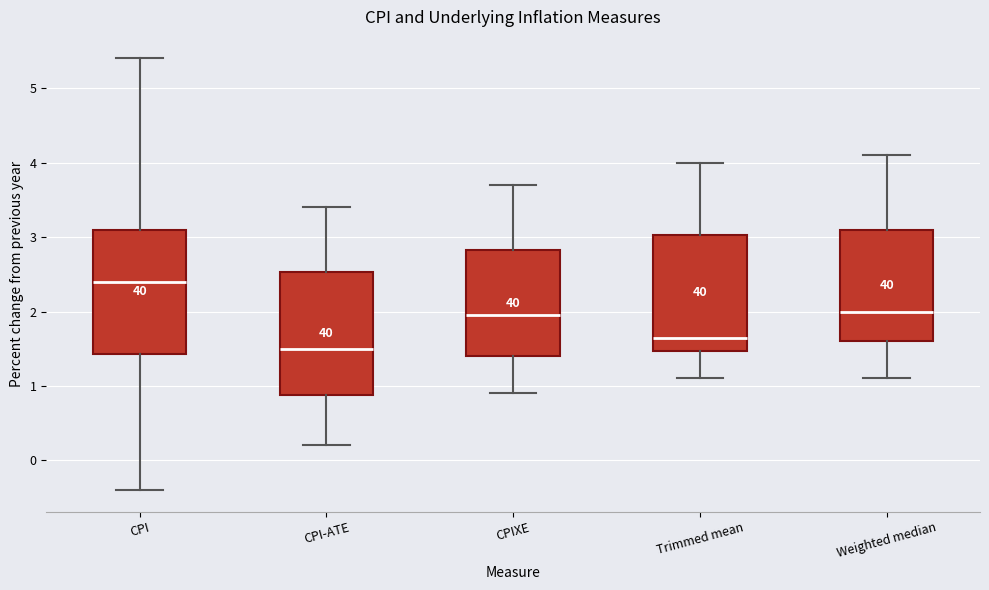

Which box's median line is the lowest?

CPI-ATE